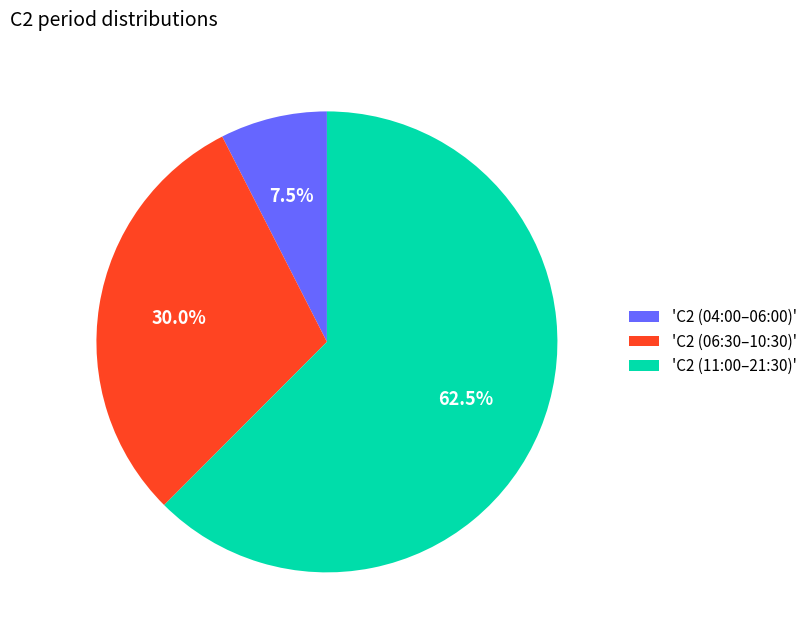

Which category has the smallest portion of the pie?

'C2 (04:00–06:00)'